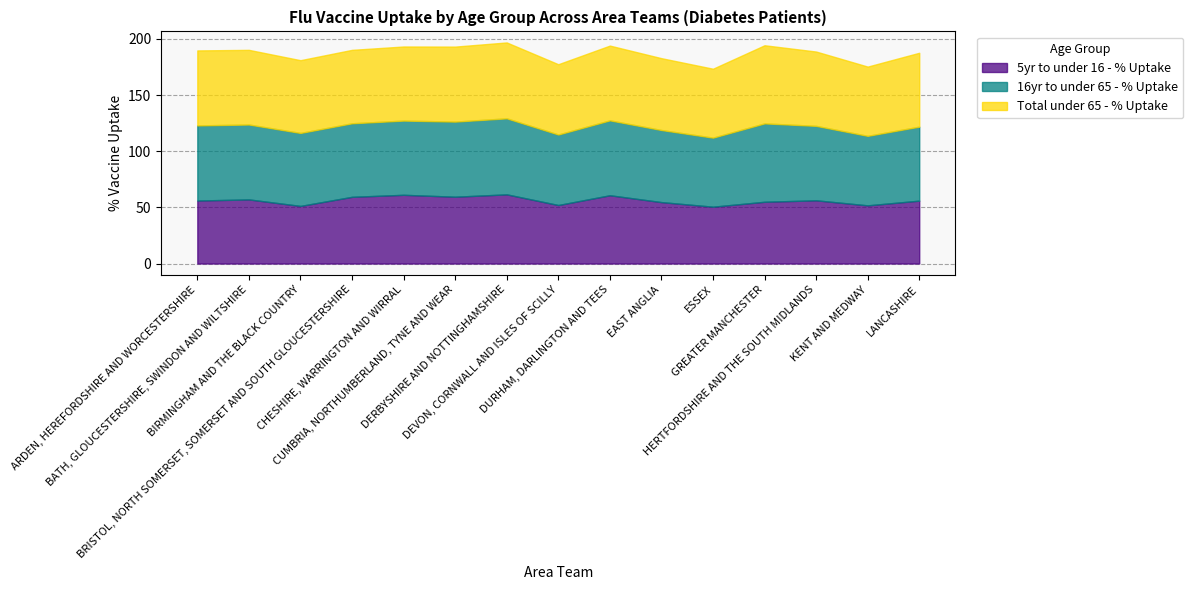

At which label does Total under 65 - % Uptake reach its peak?

GREATER MANCHESTER